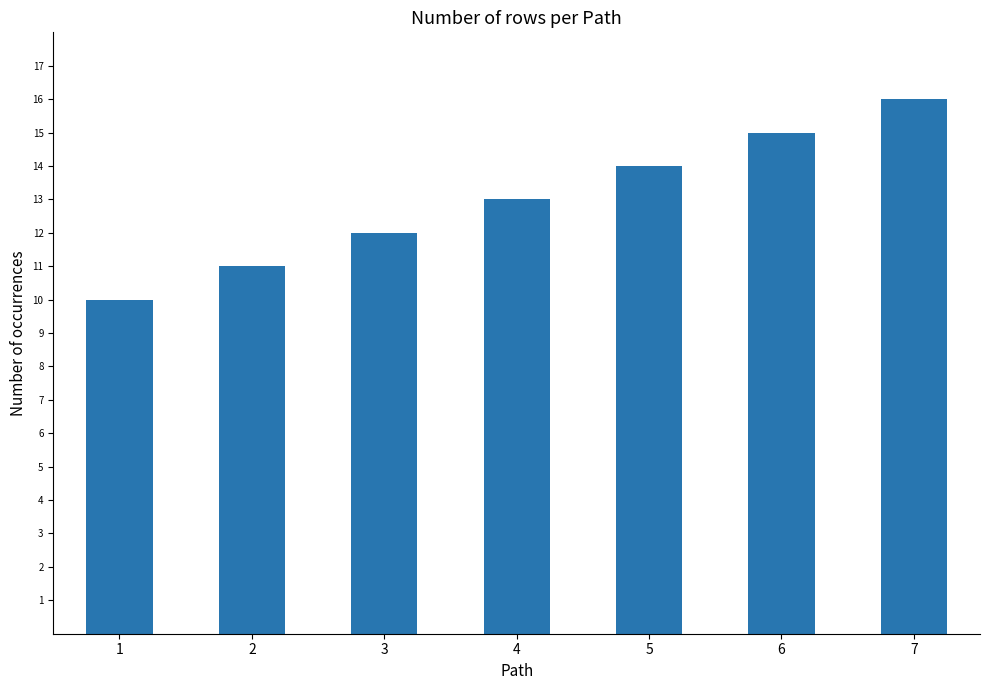

True or false: the data shows 15 at 6.

True